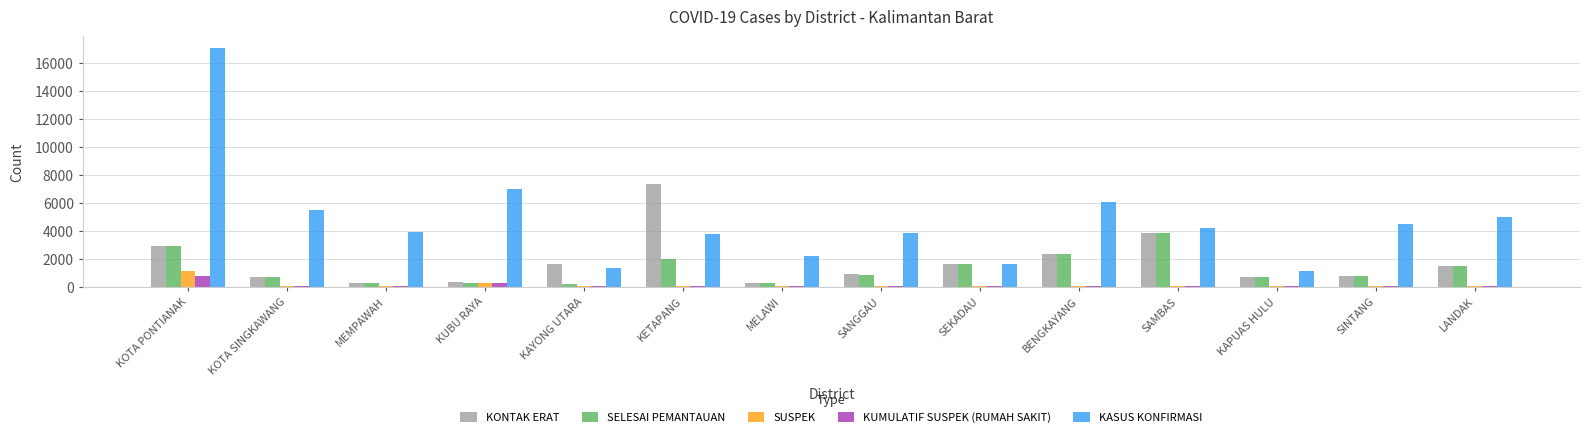

Is the value of SUSPEK at MEMPAWAH greater than the value of KONTAK ERAT at KAYONG UTARA?

No